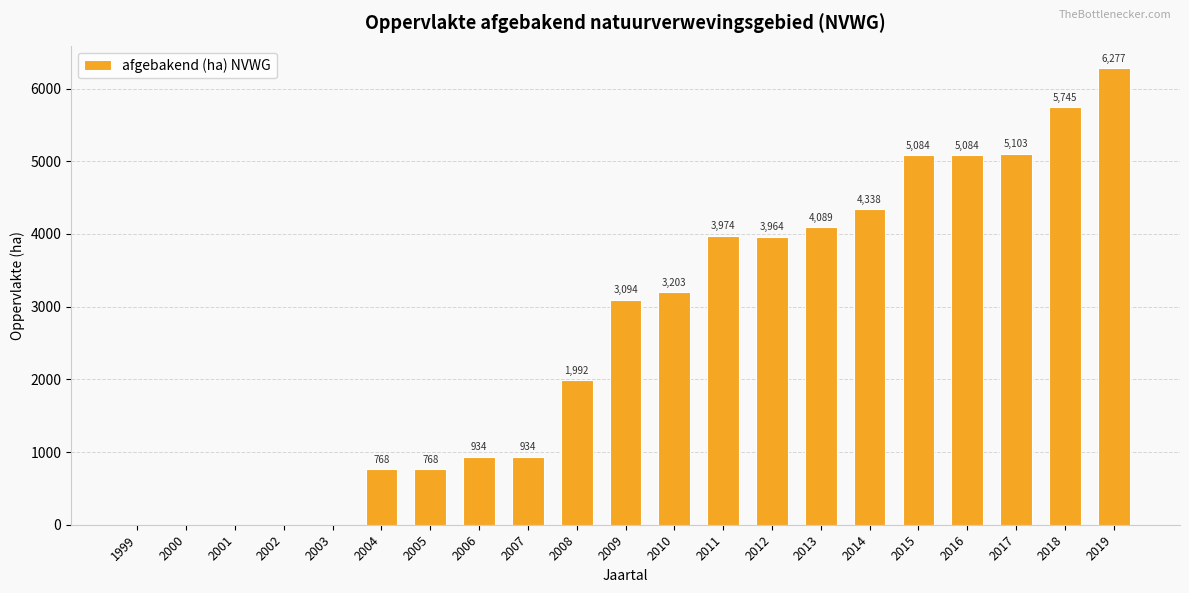

Is it true that the value at 2009 is 3094.0?

True